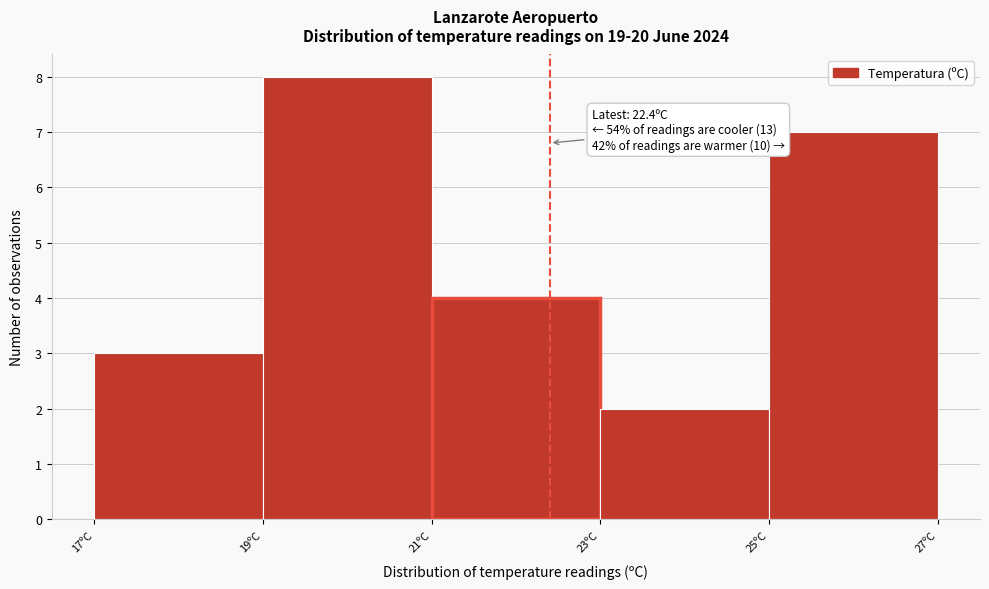

Over which range of the x-axis is the bar tallest?

19 to 21